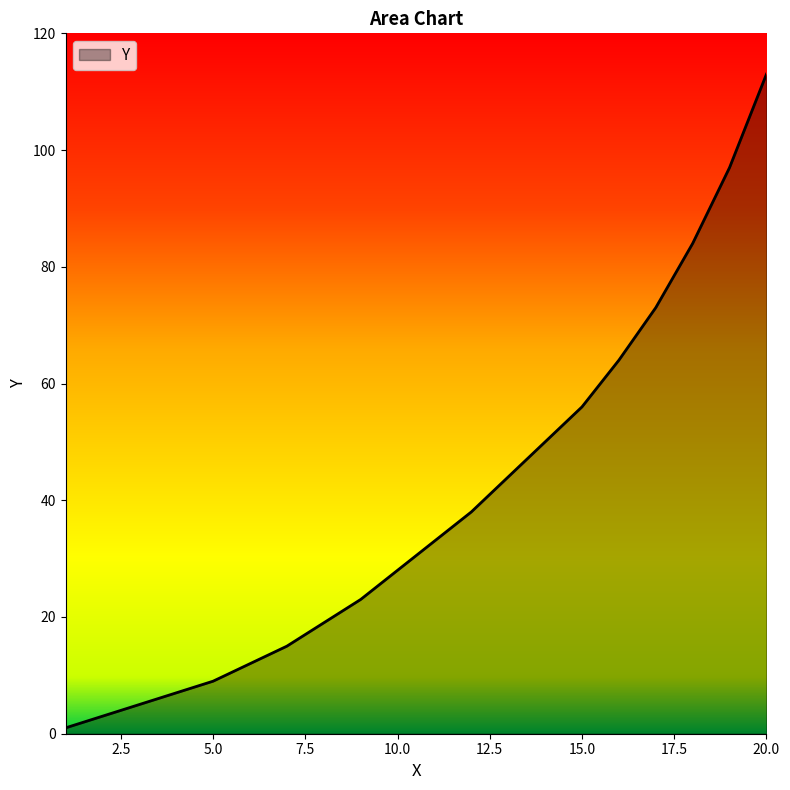

What is the maximum value shown in the chart?

113